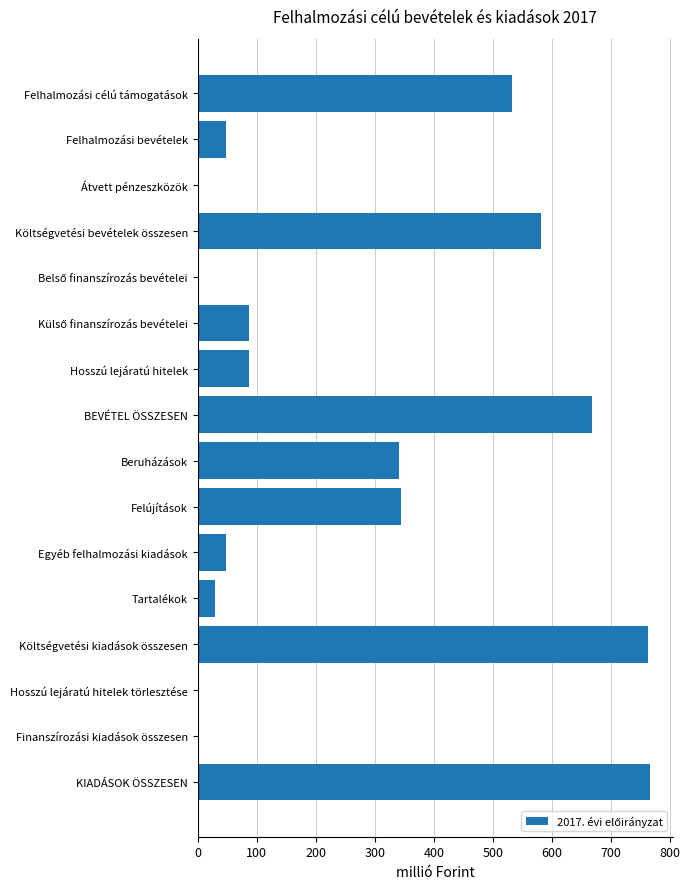

What is the maximum value shown in the chart?

766.5